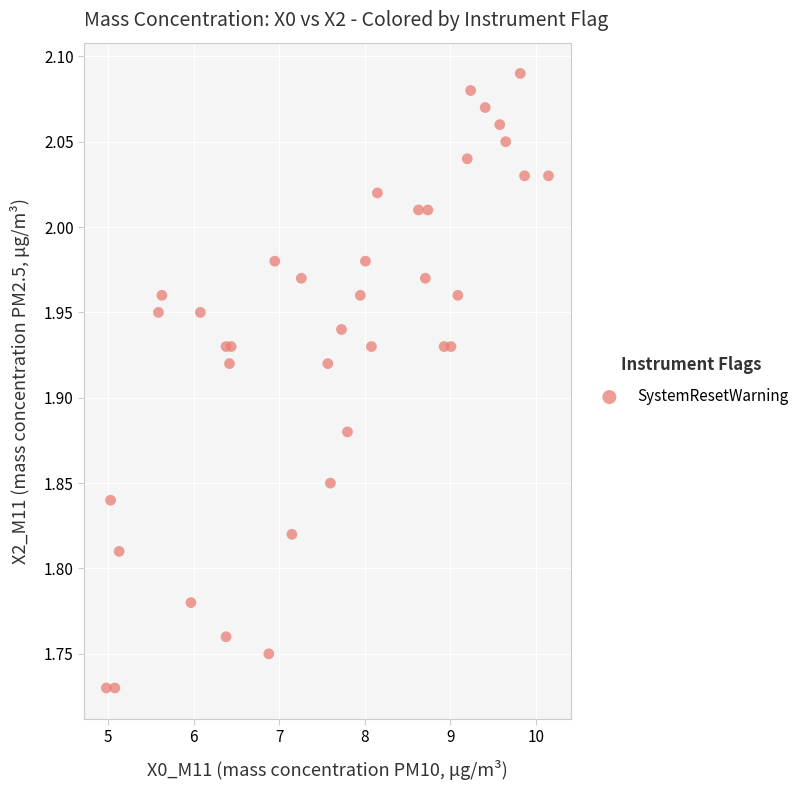

What is the range of Y values (max minus min)?

0.4